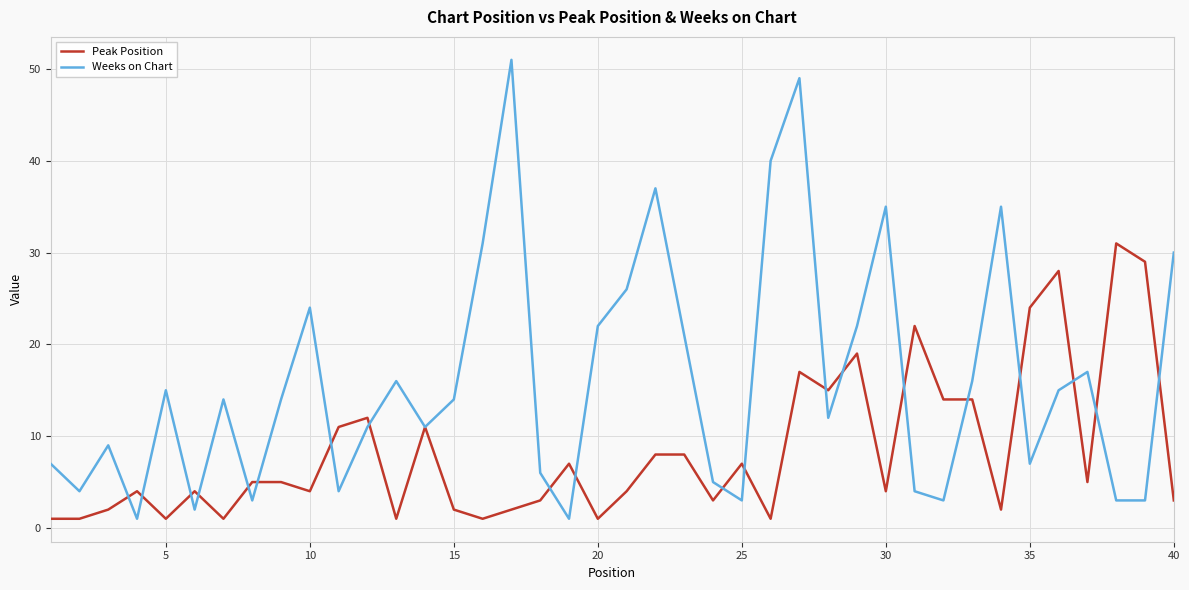

Which series has the largest total across all categories?

Weeks on Chart